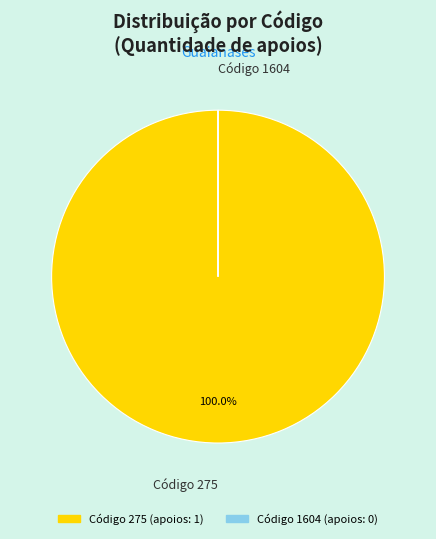

Is there any slice that represents more than half of the pie?

Yes